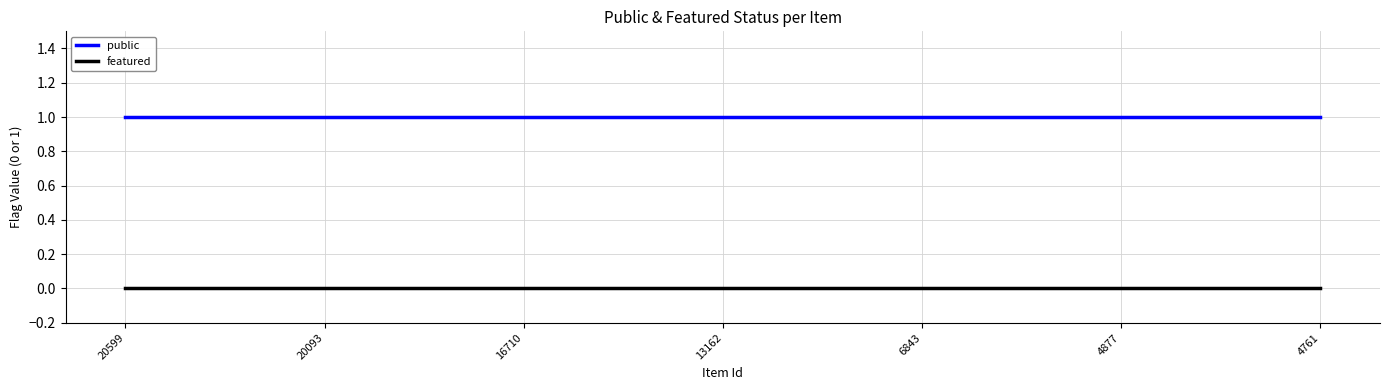

What are all the series names shown in the legend?

public, featured